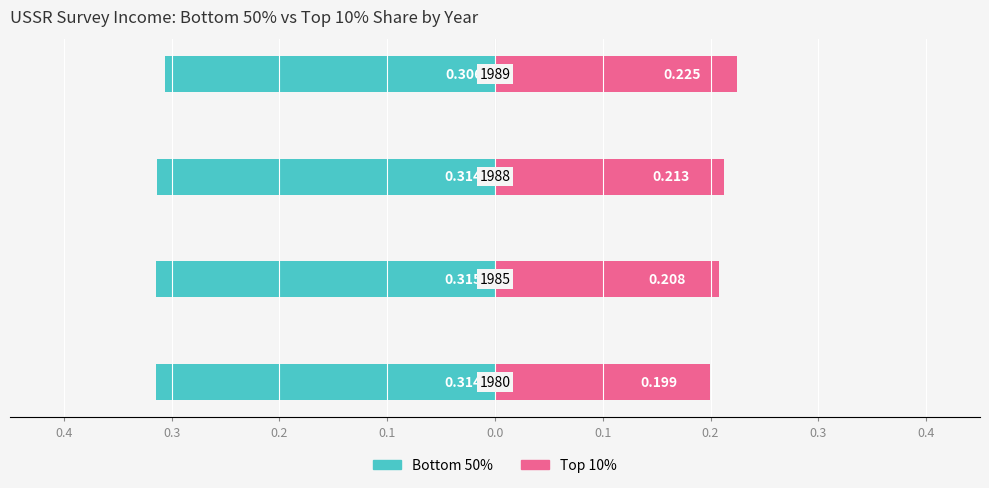

Is it true that Bottom 50% equals -0.1 at 0.2?

False